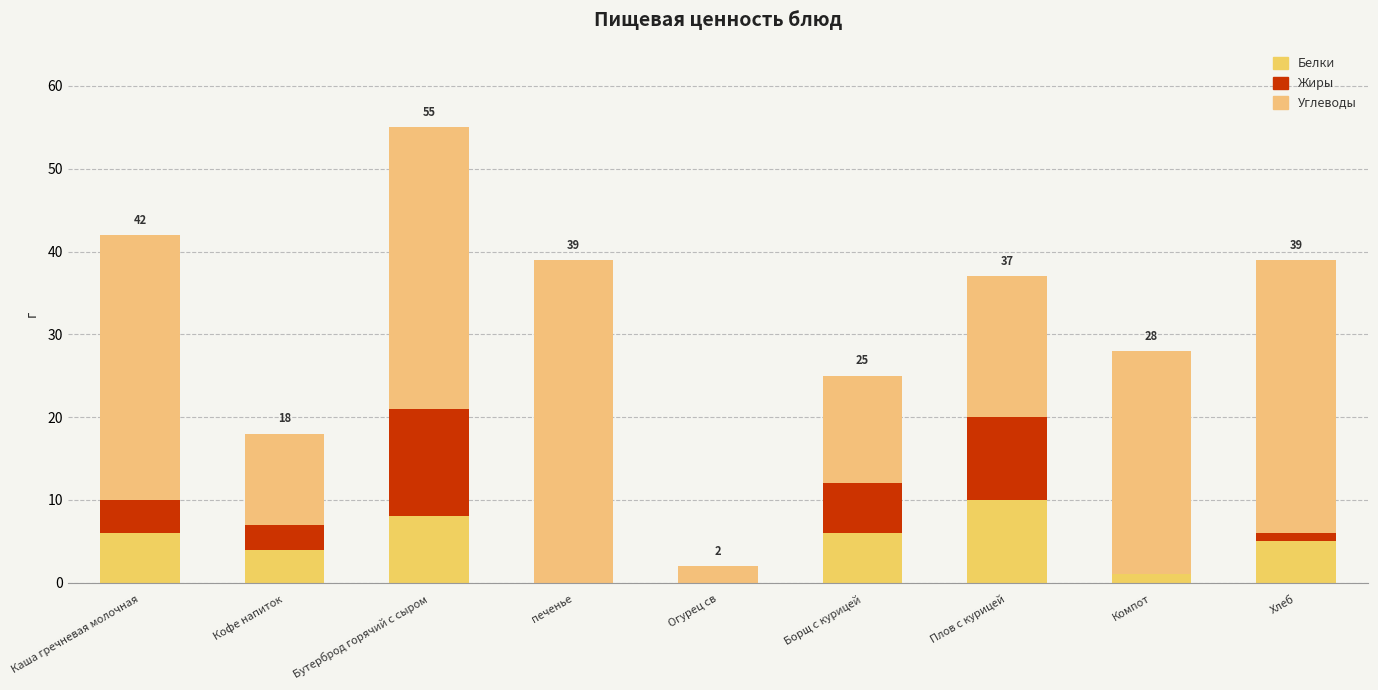

What is the total value across all series at Борщ с курицей?

25